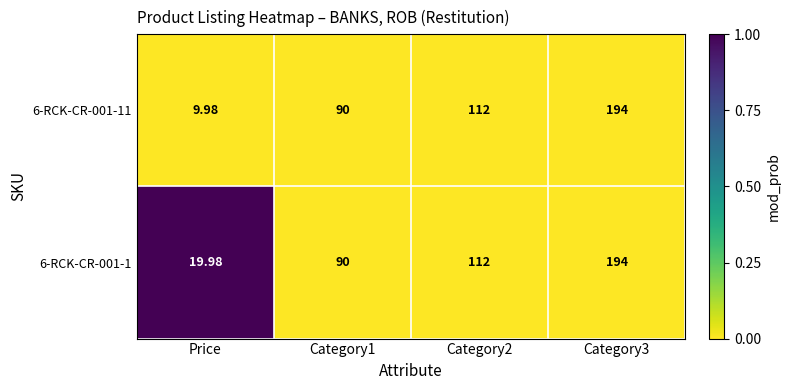

Which series has the largest range (max minus min)?

6-RCK-CR-001-11